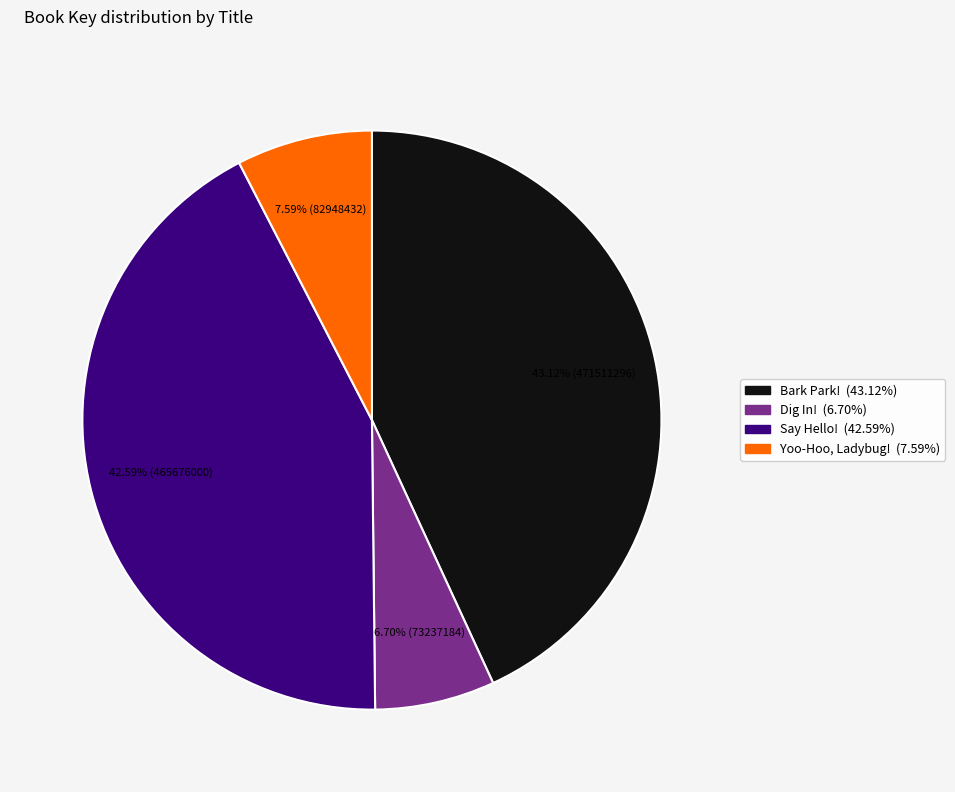

Do Dig In! and Say Hello! together represent more than half of the pie?

No